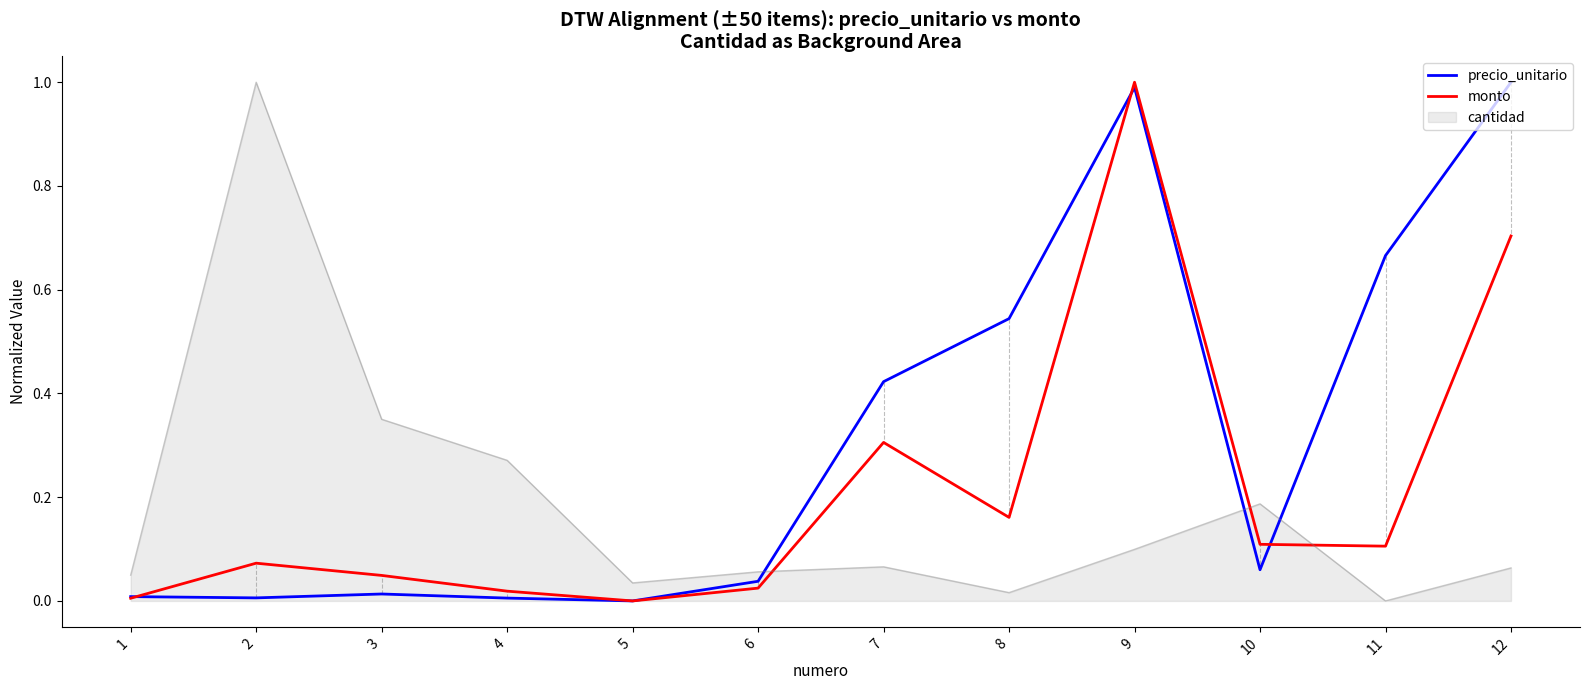

At how many categories does at least one series exceed 0?

12